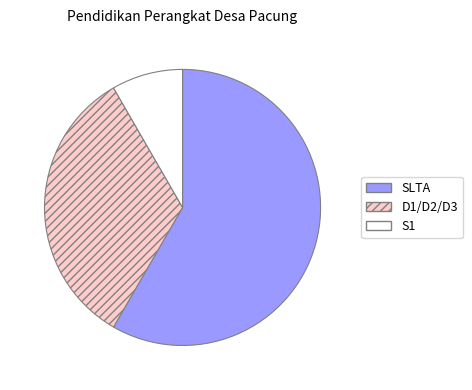

Does any single category account for the majority?

Yes